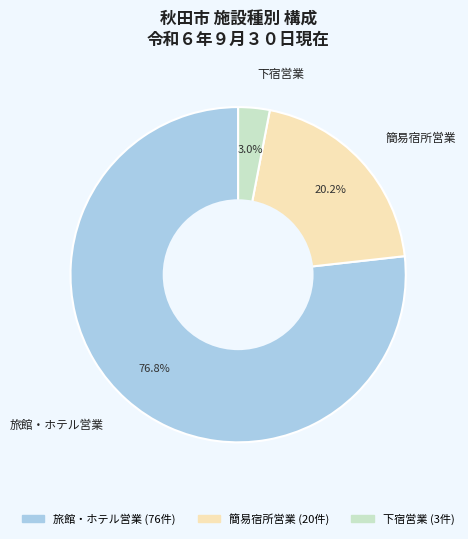

To the nearest percent, what is the combined percentage of 簡易宿所営業 and 下宿営業?

23%